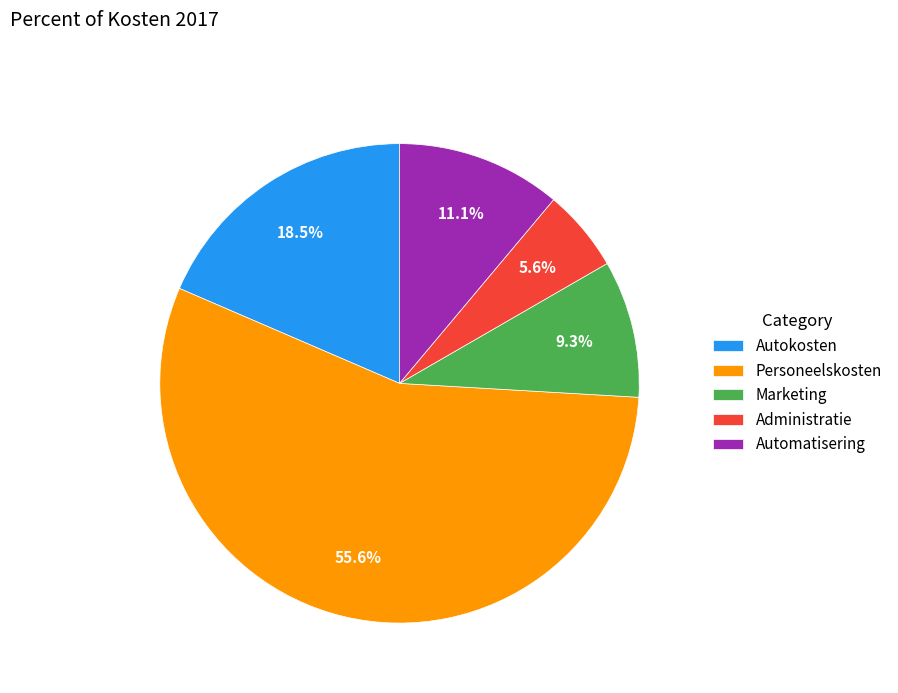

Combined, do Marketing and Automatisering account for over 50%?

No